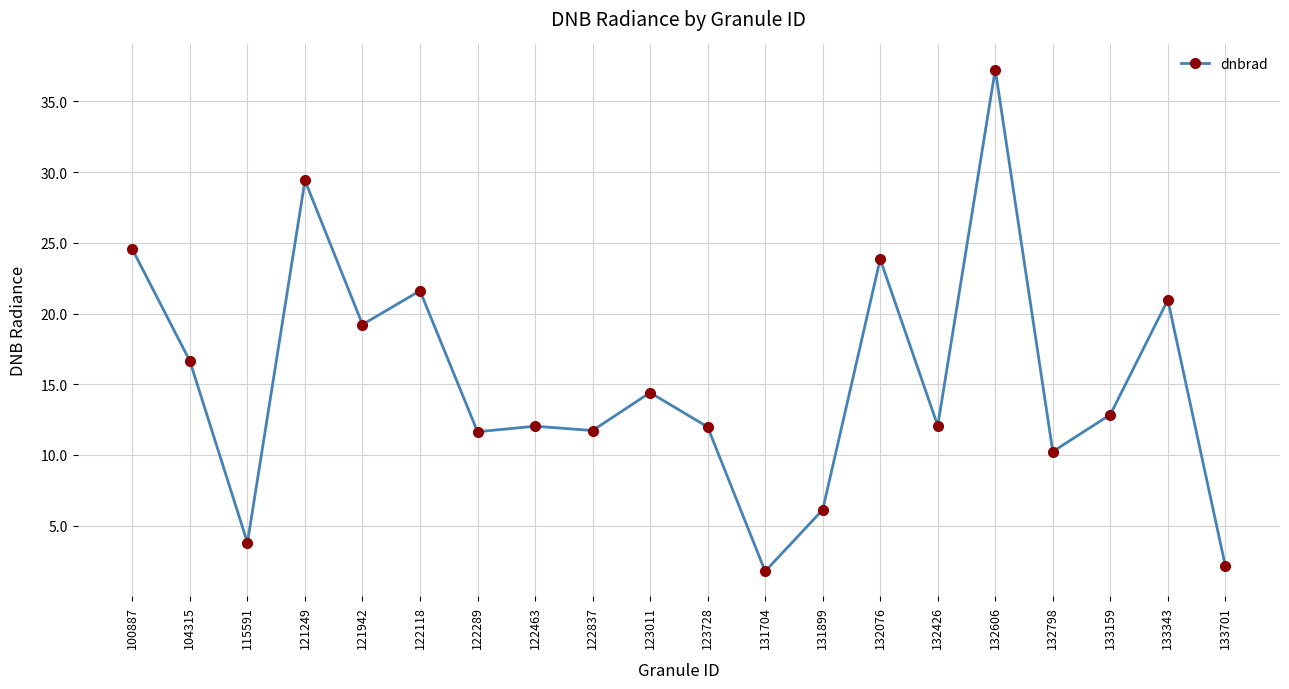

What value does the data have at 122289?

11.6